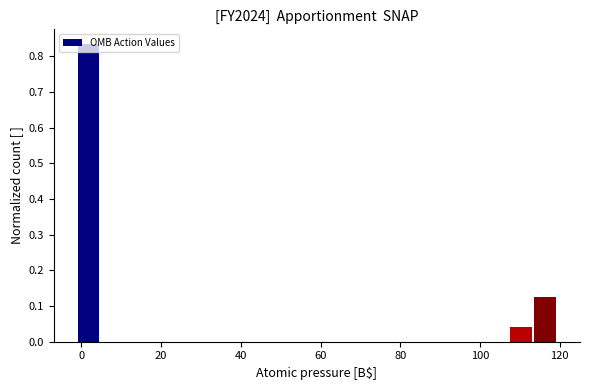

Around what value on the x-axis is the tallest bar? Give the approximate position of its centre, as read against the axis.

2